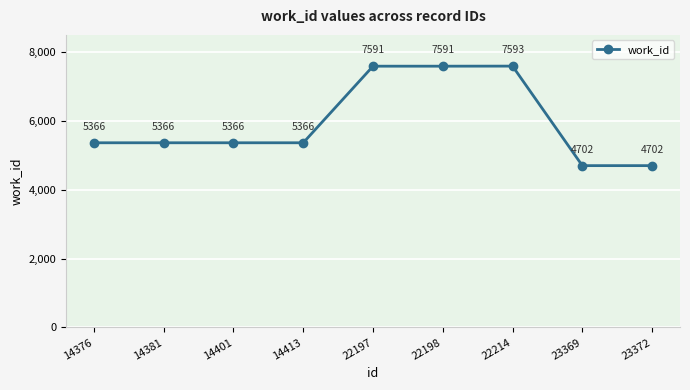

What is the value of the 7th point from the left?

7593